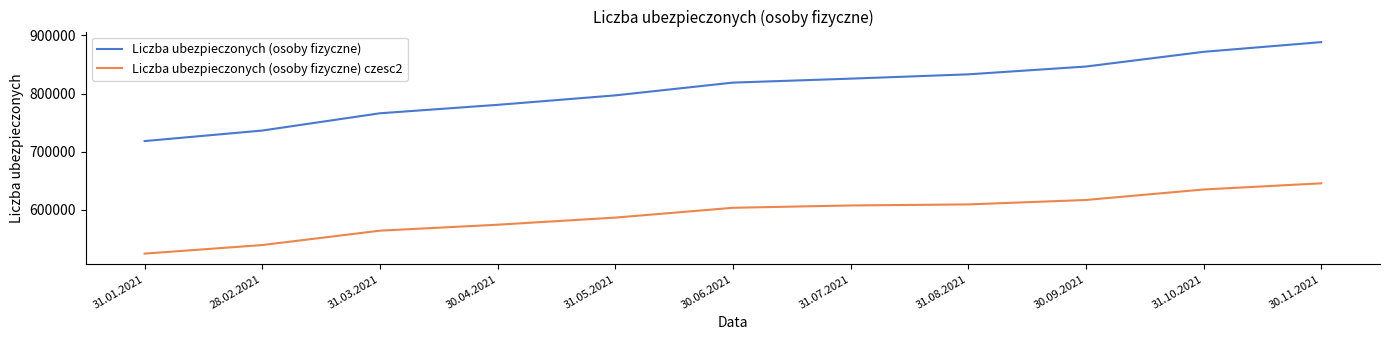

How many categories are shown in the chart?

11